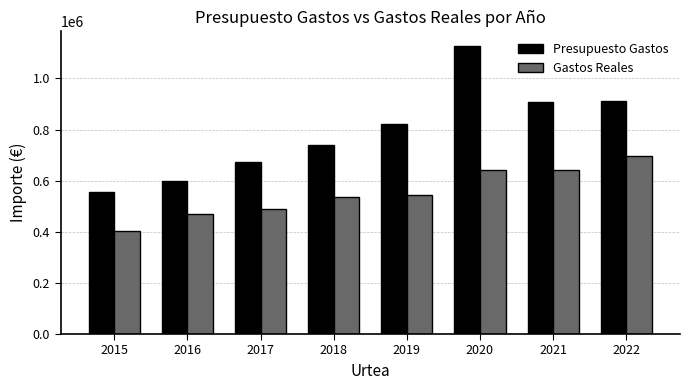

What are all the series names shown in the legend?

Presupuesto Gastos, Gastos Reales